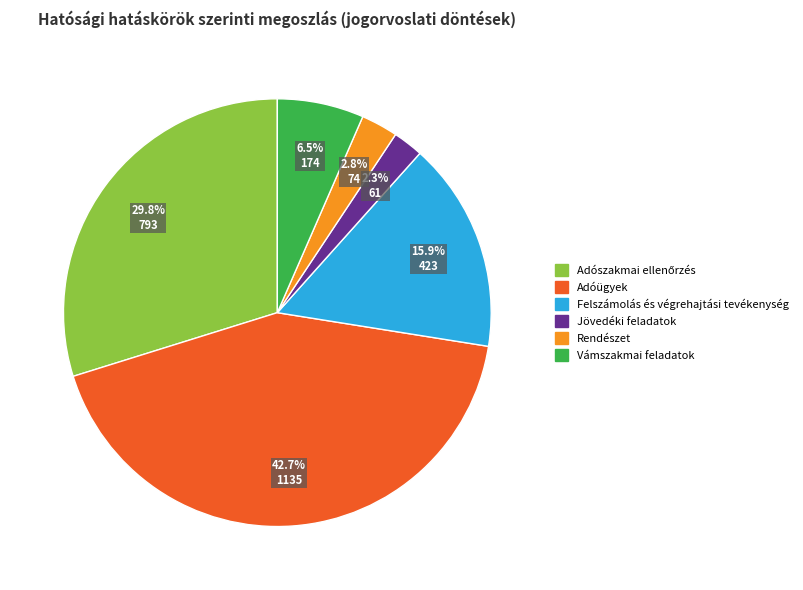

Does any single category account for the majority?

No